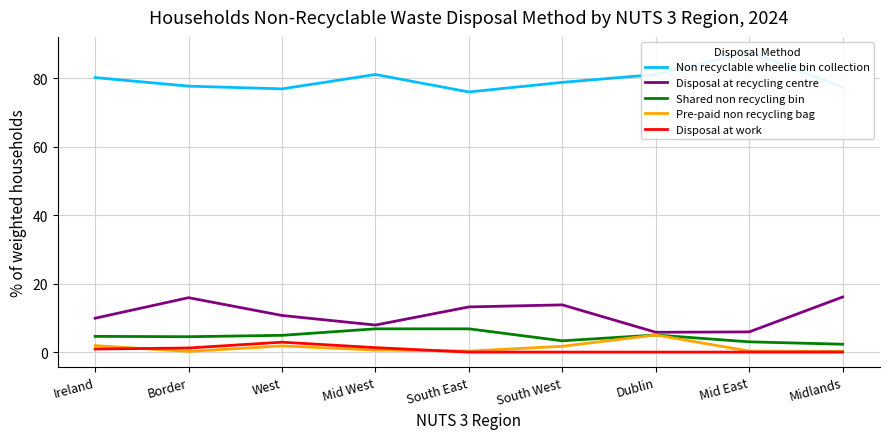

Does the chart have visible grid lines?

Yes